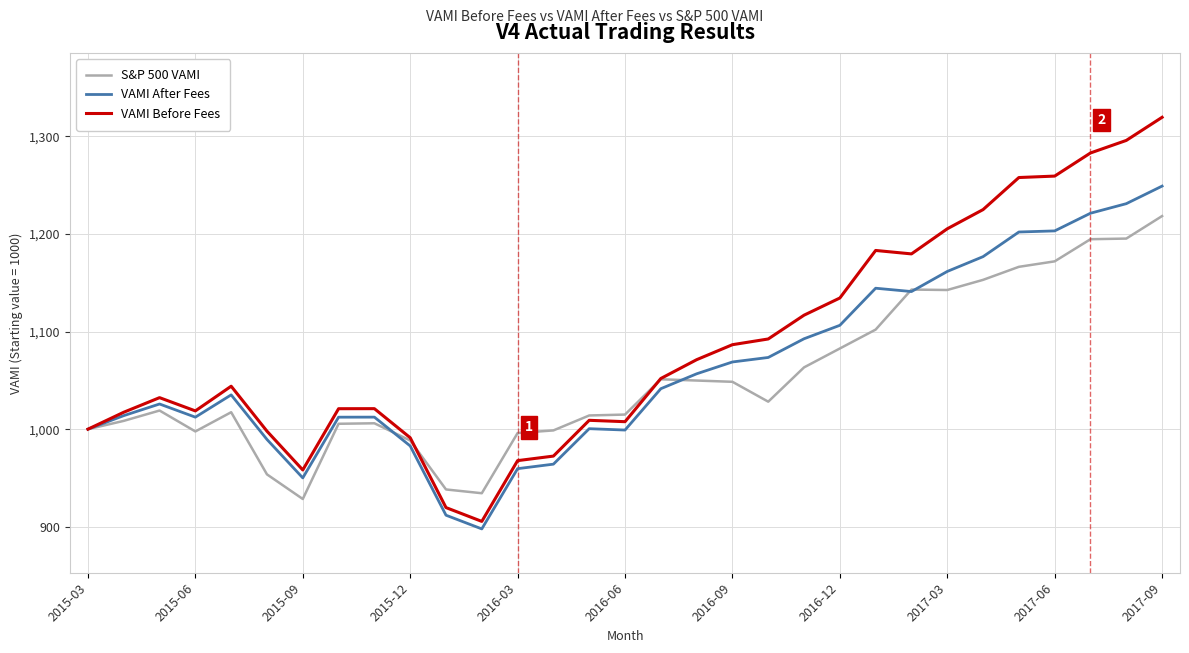

Which series has the widest spread of values?

VAMI Before Fees